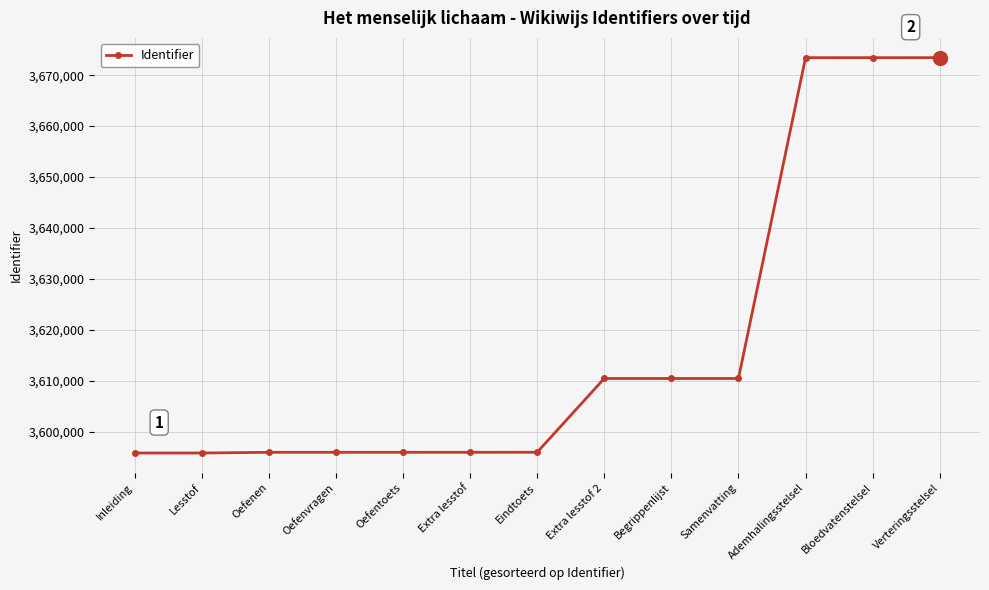

What is the smallest value displayed?

3595819